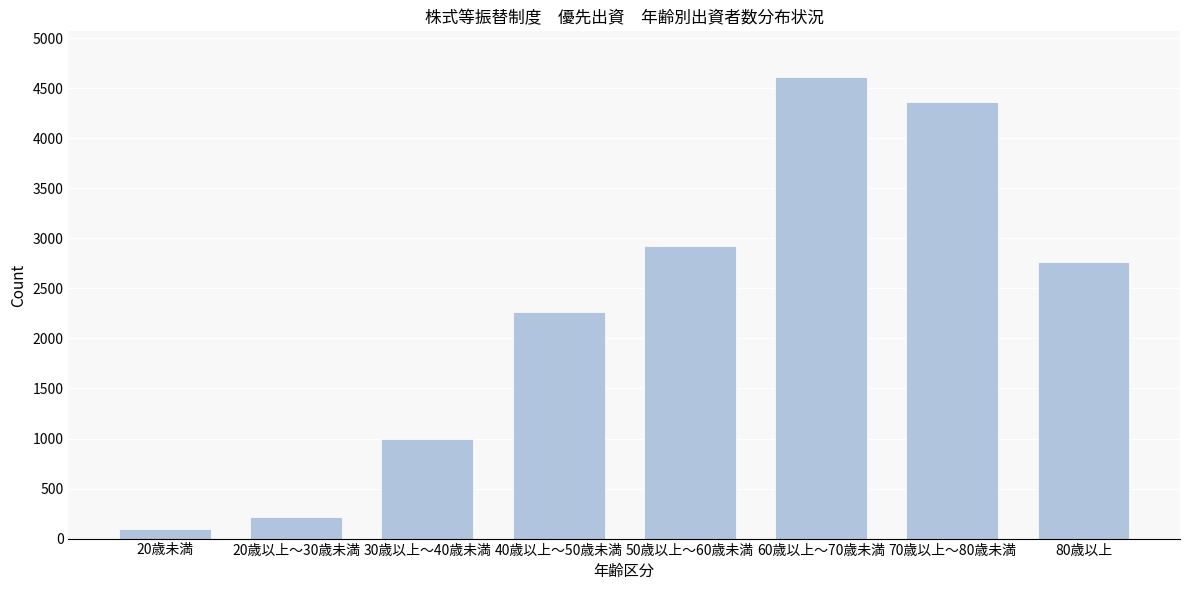

Reading right to left, list all the values displayed in this chart.

80歳以上=2761	70歳以上～80歳未満=4366	60歳以上～70歳未満=4608	50歳以上～60歳未満=2921	40歳以上～50歳未満=2261	30歳以上～40歳未満=991	20歳以上～30歳未満=215	20歳未満=97